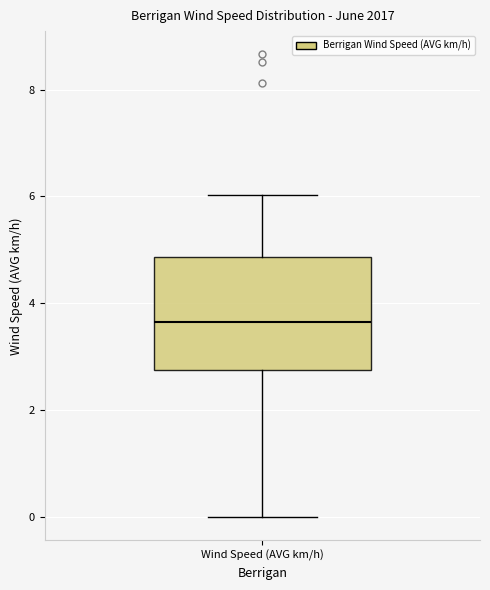

Read this box plot against the y-axis: the position of the median line, the range covered by the box, and the ends of both whiskers. The values are not printed on the chart, so give them approximately, as read against the axis.

median 3.6, box 2.8 to 4.8, whiskers 0.0 to 6.0